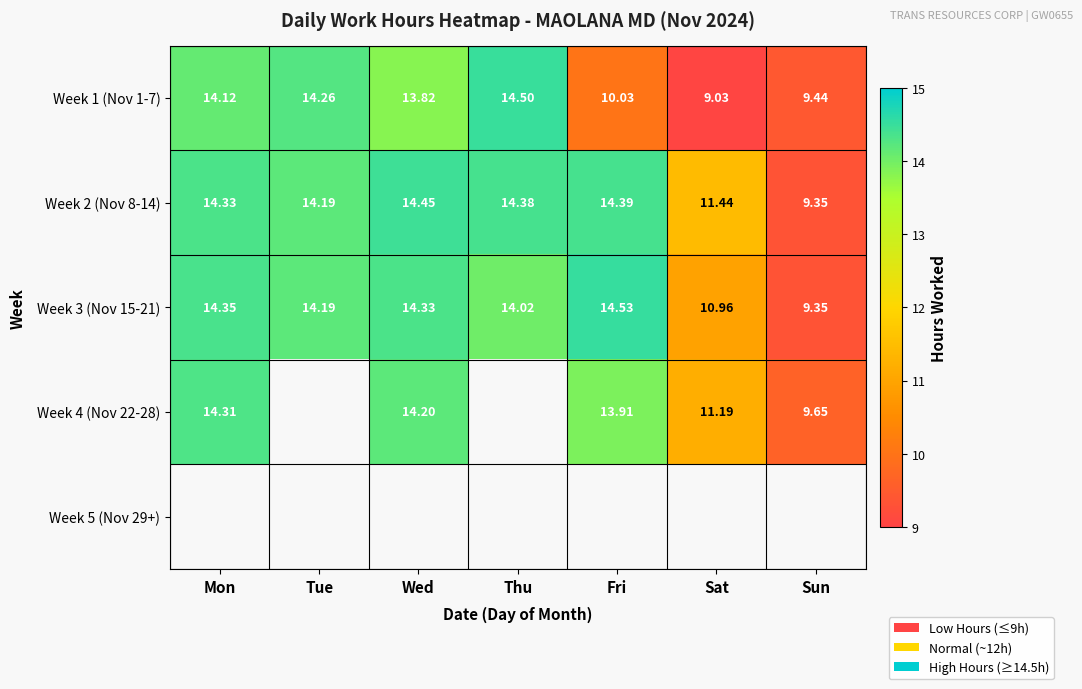

Is the value of Week 3 (Nov 15-21) at Tue greater than the value of Week 2 (Nov 8-14) at Sun?

Yes